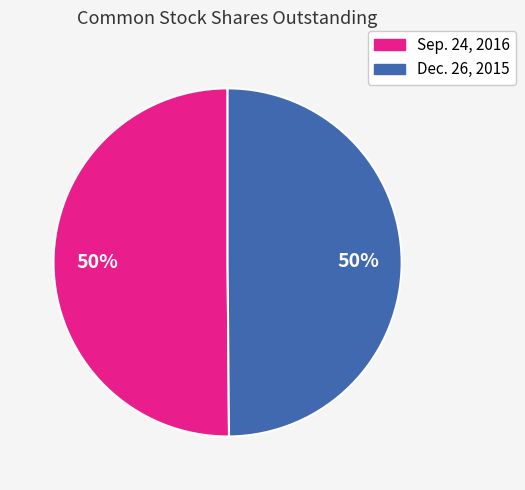

To the nearest percent, what portion does Sep. 24, 2016 represent?

50%